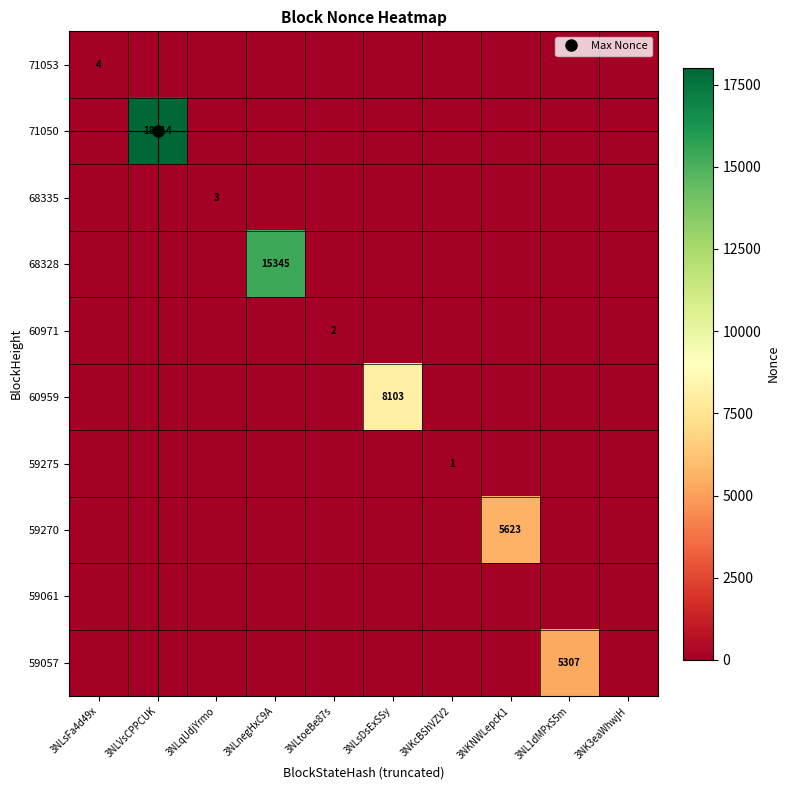

The 71053 series shows -1 at 3NLtoeBe87s. True or false?

False